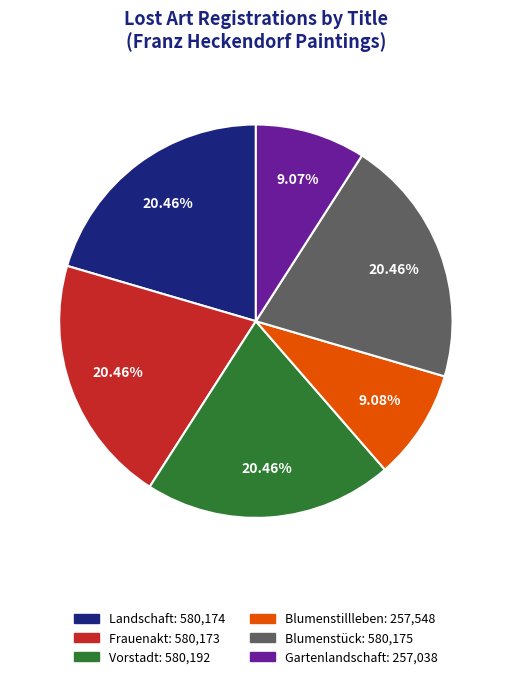

Is there any slice that represents more than half of the pie?

No